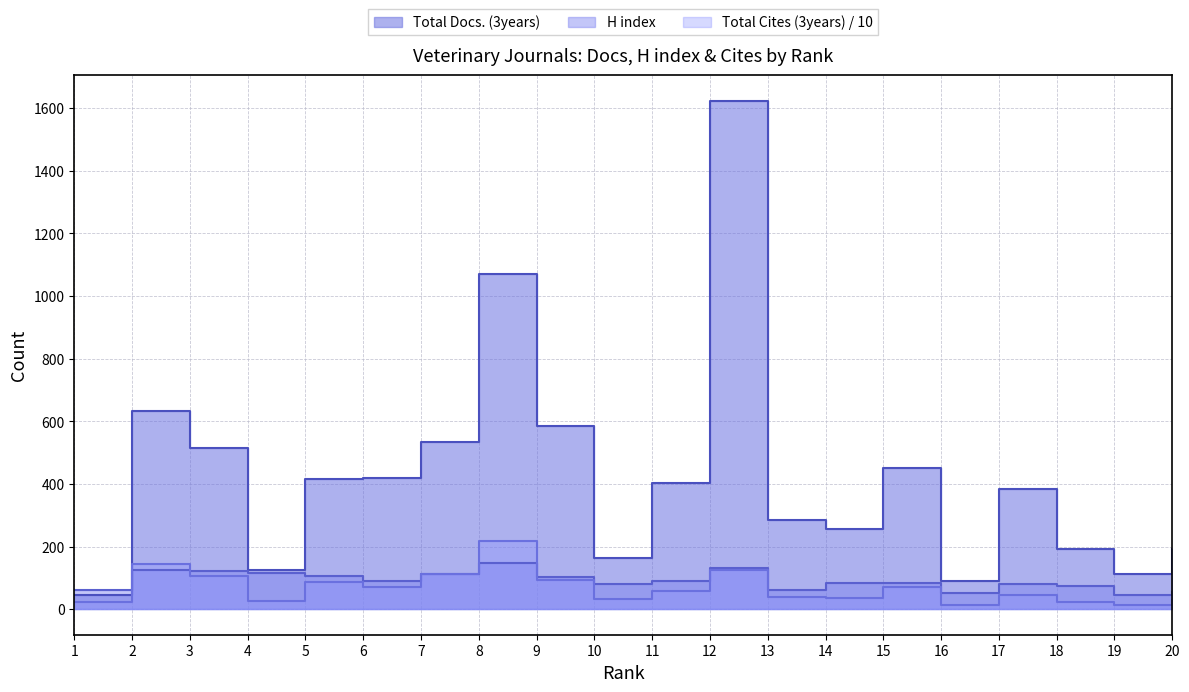

Which series has the largest total across all categories?

Total Docs. (3years)